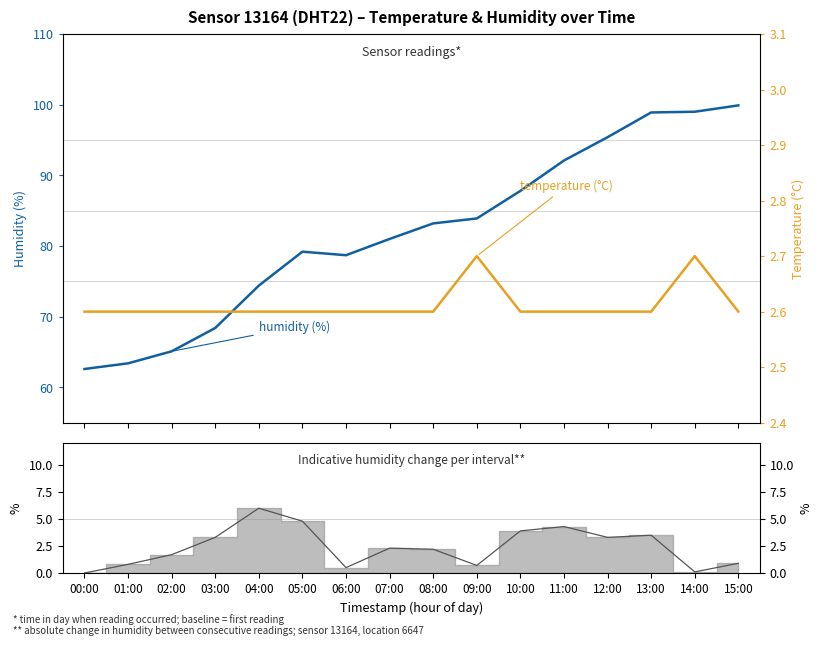

True or false: temperature has a value of 2.6 at 02:00.

True